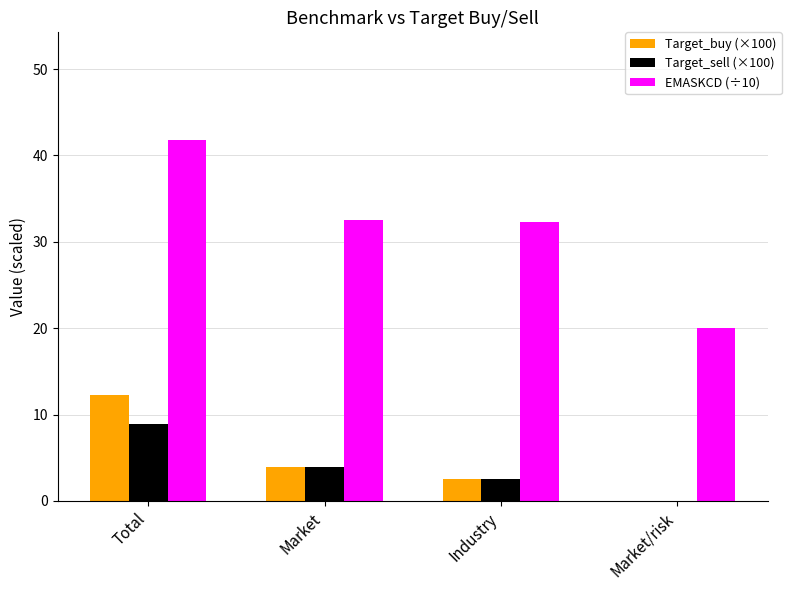

The EMASKCD (÷10) series shows 20.0 at Market/risk. True or false?

True